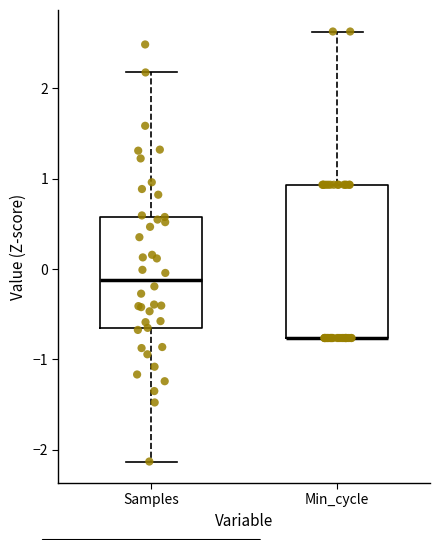

Reading left to right, transcribe this box plot: for each box, give where its median line is, the range the box spans, and where its two whiskers end, as read against the y-axis. The values are not printed on the chart, so give them approximately, as read against the axis.

Samples: median -0.1, box -0.7 to 0.6, whiskers -2.1 to 2.2
Min_cycle: median -0.8 (drawn on the box's lower edge), box -0.8 to 0.9, whiskers -0.8 to 2.6